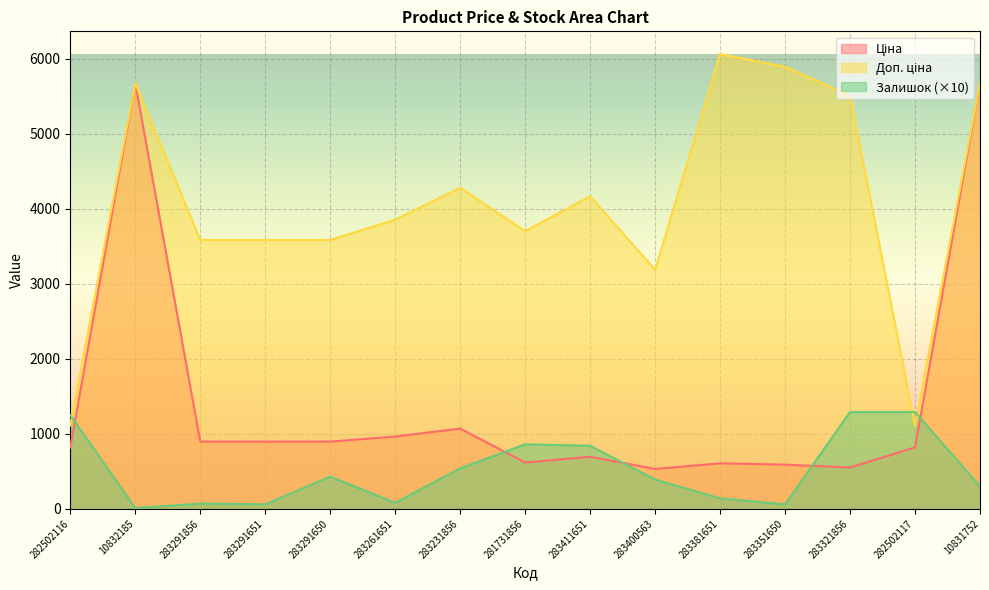

What is the sum of all Ціна values?

21294.0